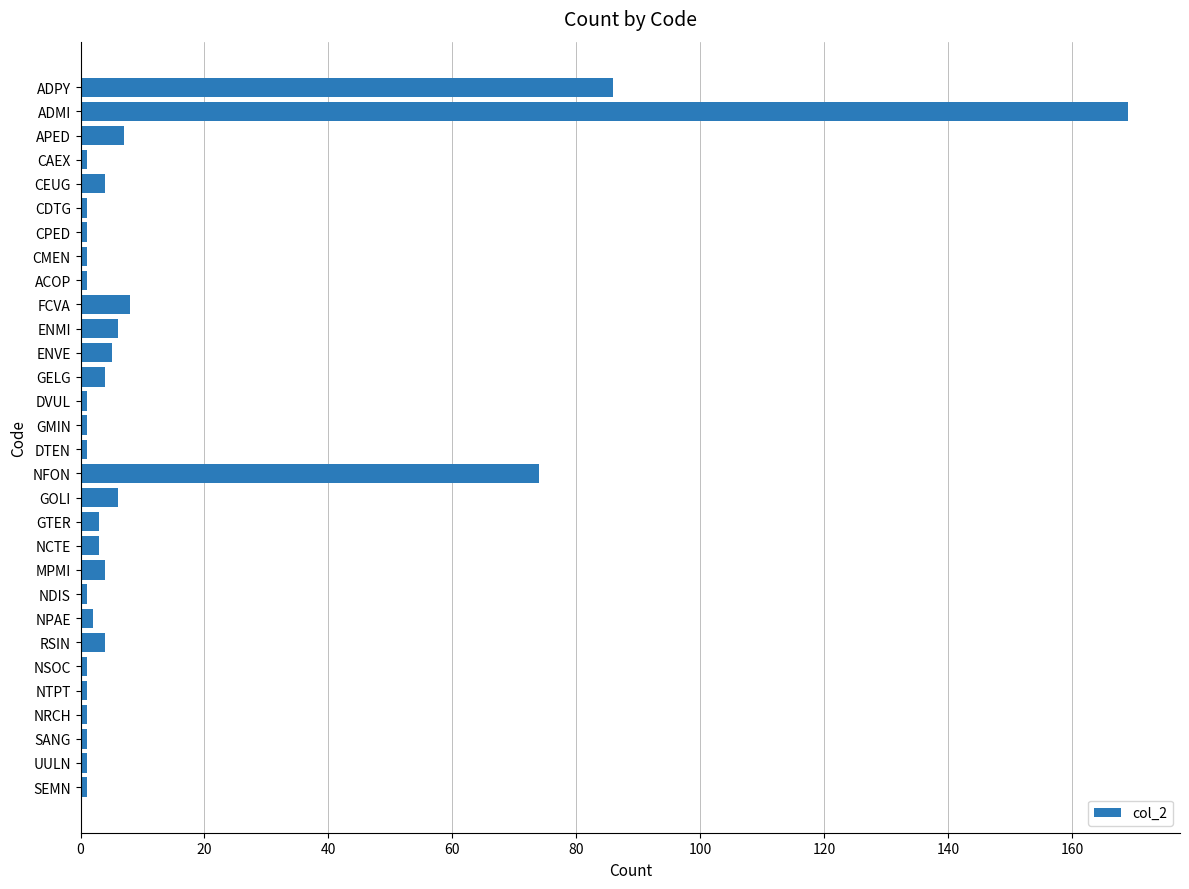

How many series are shown in this chart?

1